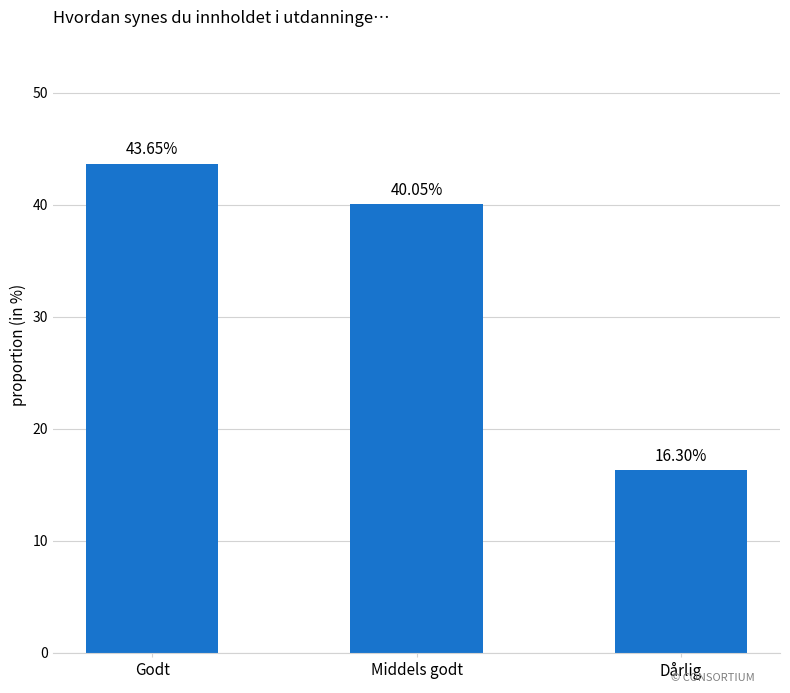

What is the label of the 3rd bar from the left?

Dårlig